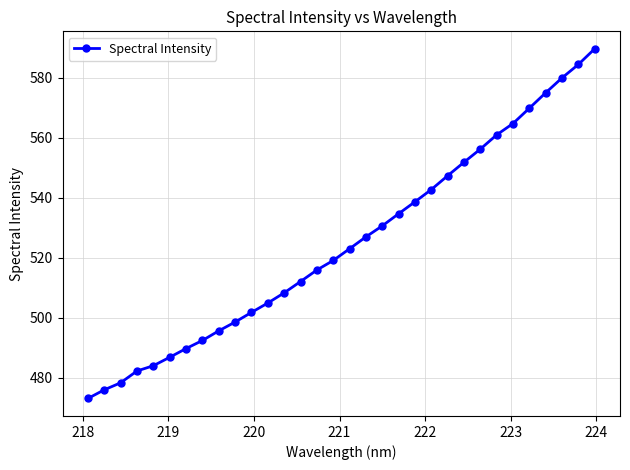

What is the value of the 20th point from the left?

534.7